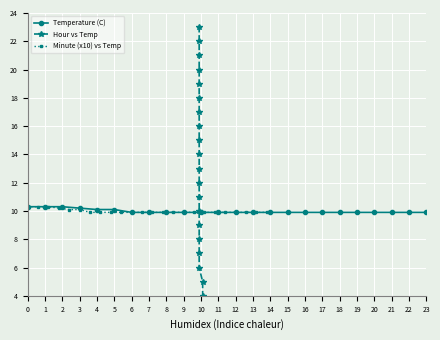

What is the difference between the maximum and minimum values in the Hour vs Temp series?

23.0